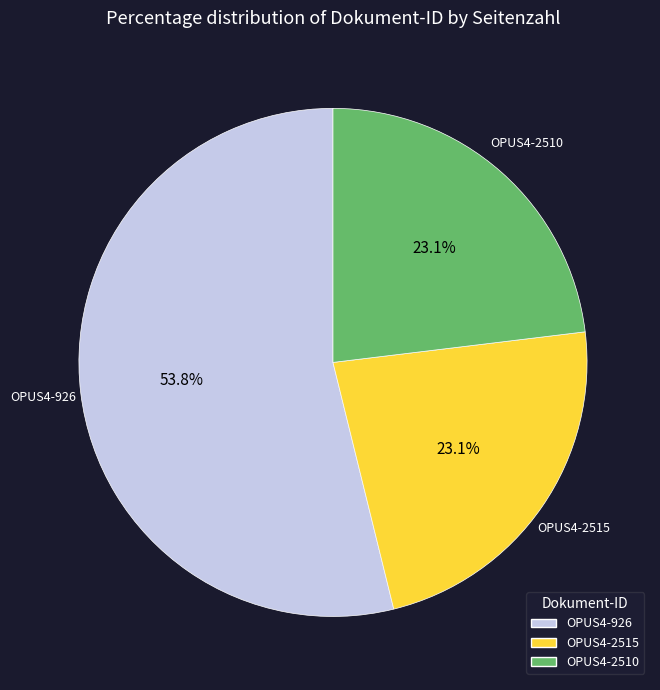

To the nearest percent, what percentage of the pie is OPUS4-926?

54%